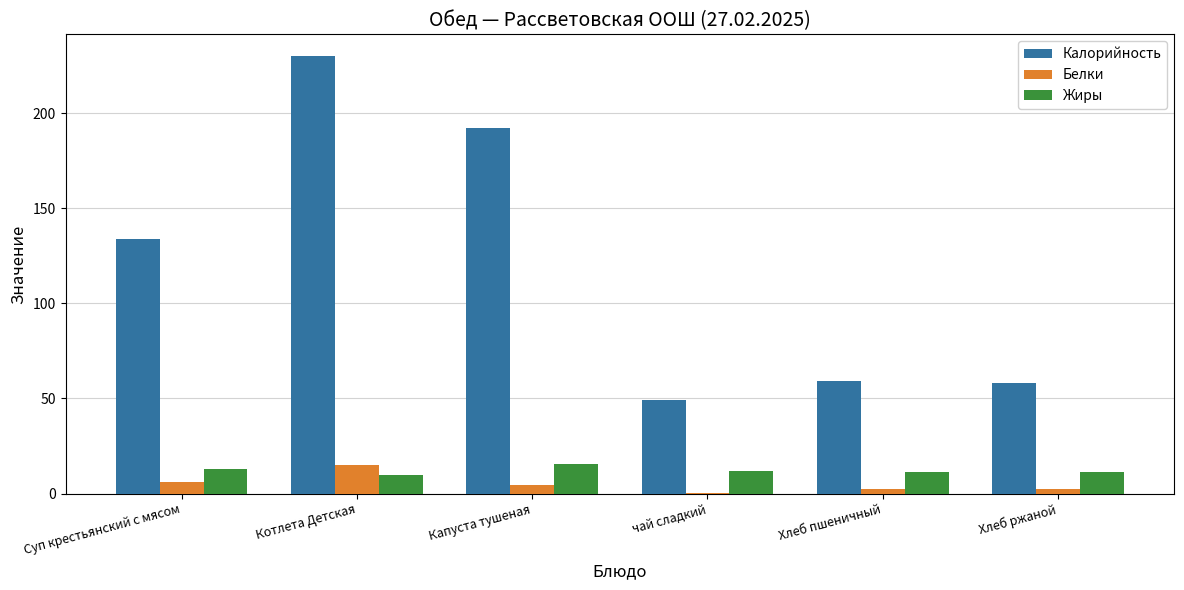

What is the sum of all Белки values?

30.4